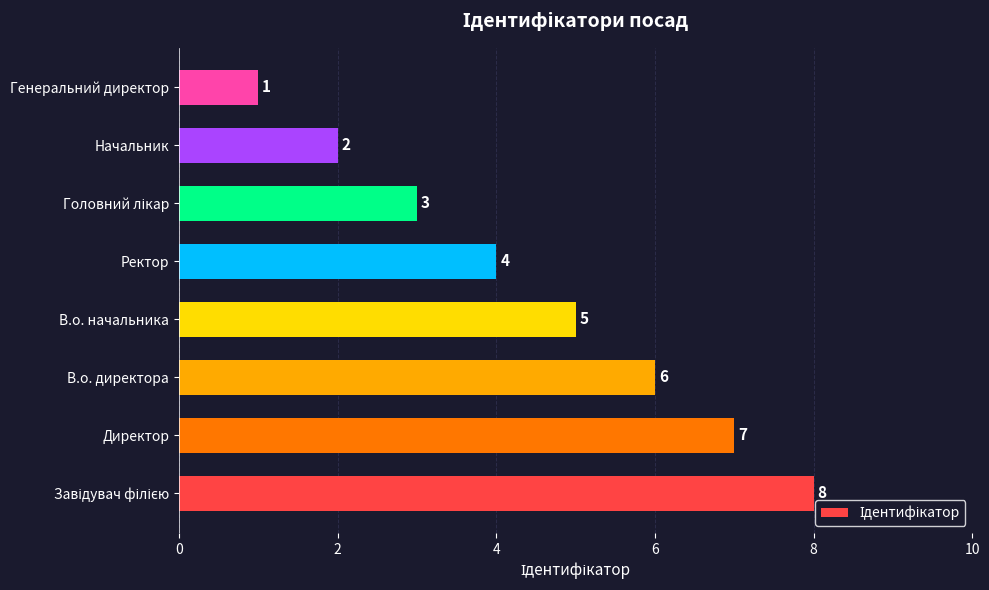

Reading bottom to top, transcribe all the data shown in this chart.

8	7	6	5	4	3	2	1